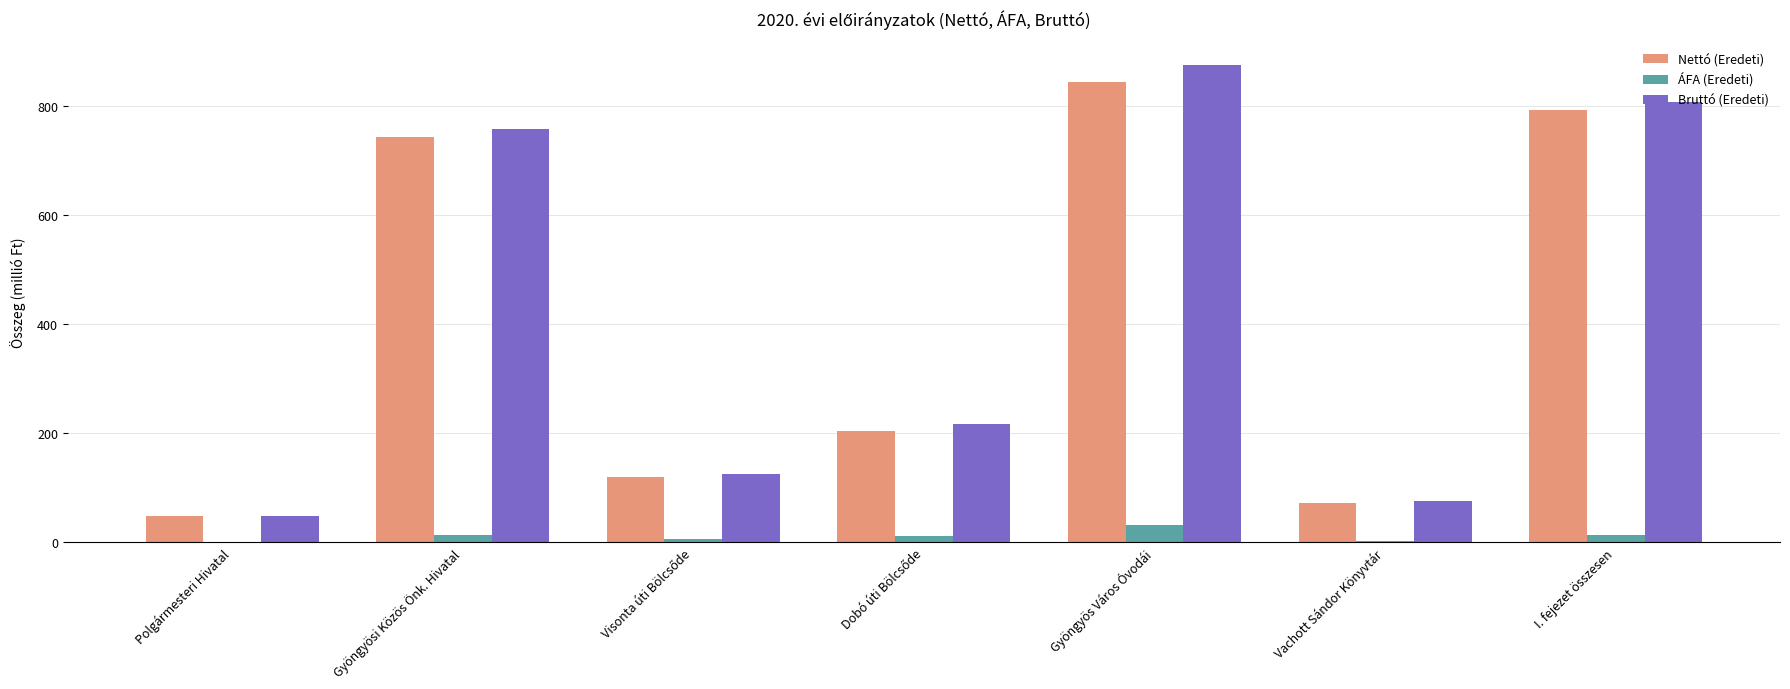

What is the average value of the ÁFA (Eredeti) series?

11.7